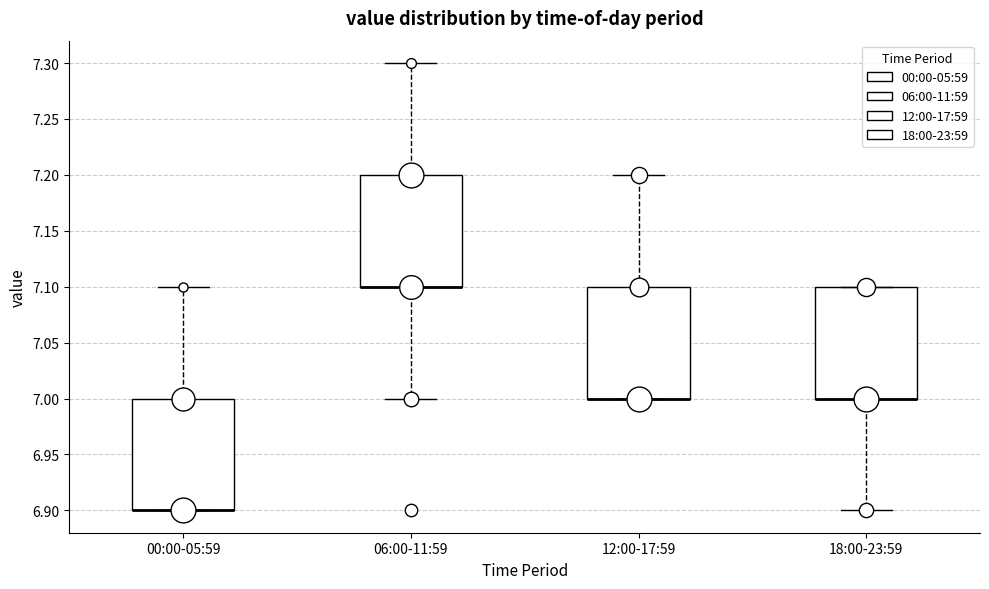

Reading left to right, transcribe this box plot: for each box, give where its median line is, the range the box spans, and where its two whiskers end, as read against the y-axis. The values are not printed on the chart, so give them approximately, as read against the axis.

00:00-05:59: median 6.9 (drawn on the box's lower edge), box 6.9 to 7.0, whiskers 6.9 to 7.1
06:00-11:59: median 7.1 (drawn on the box's lower edge), box 7.1 to 7.2, whiskers 7.0 to 7.3
12:00-17:59: median 7.0 (drawn on the box's lower edge), box 7.0 to 7.1, whiskers 7.0 to 7.2
18:00-23:59: median 7.0 (drawn on the box's lower edge), box 7.0 to 7.1, whiskers 6.9 to 7.1